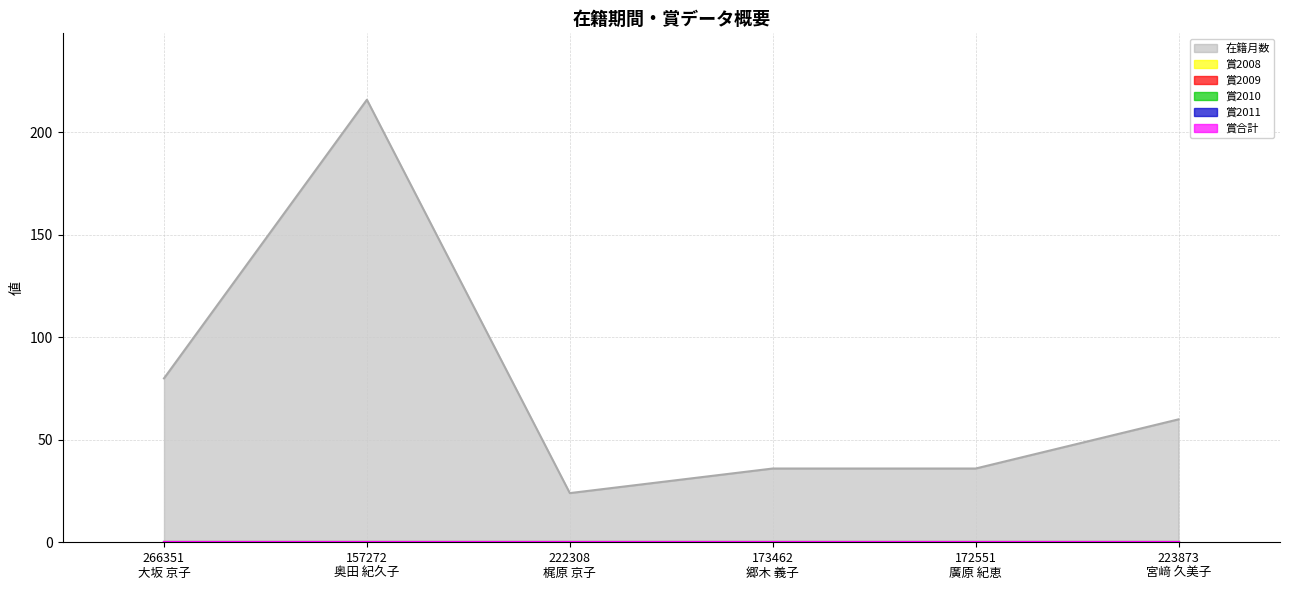

At which category is the sum across all series the highest?

157272